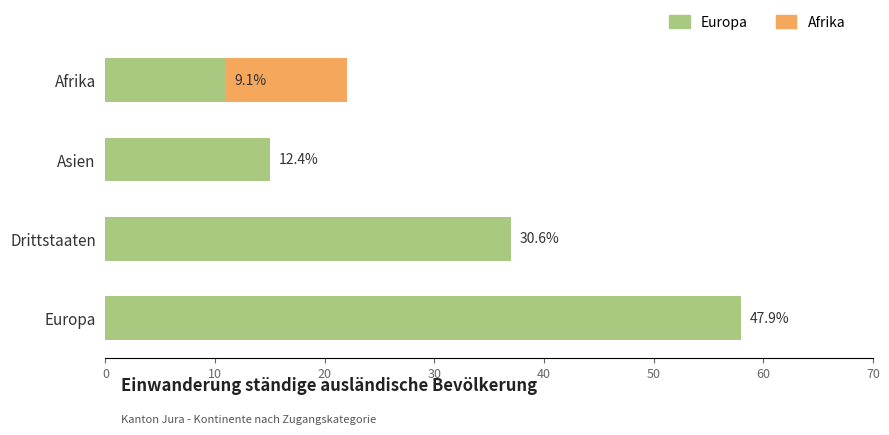

What are all the series names shown in the legend?

Europa, Afrika